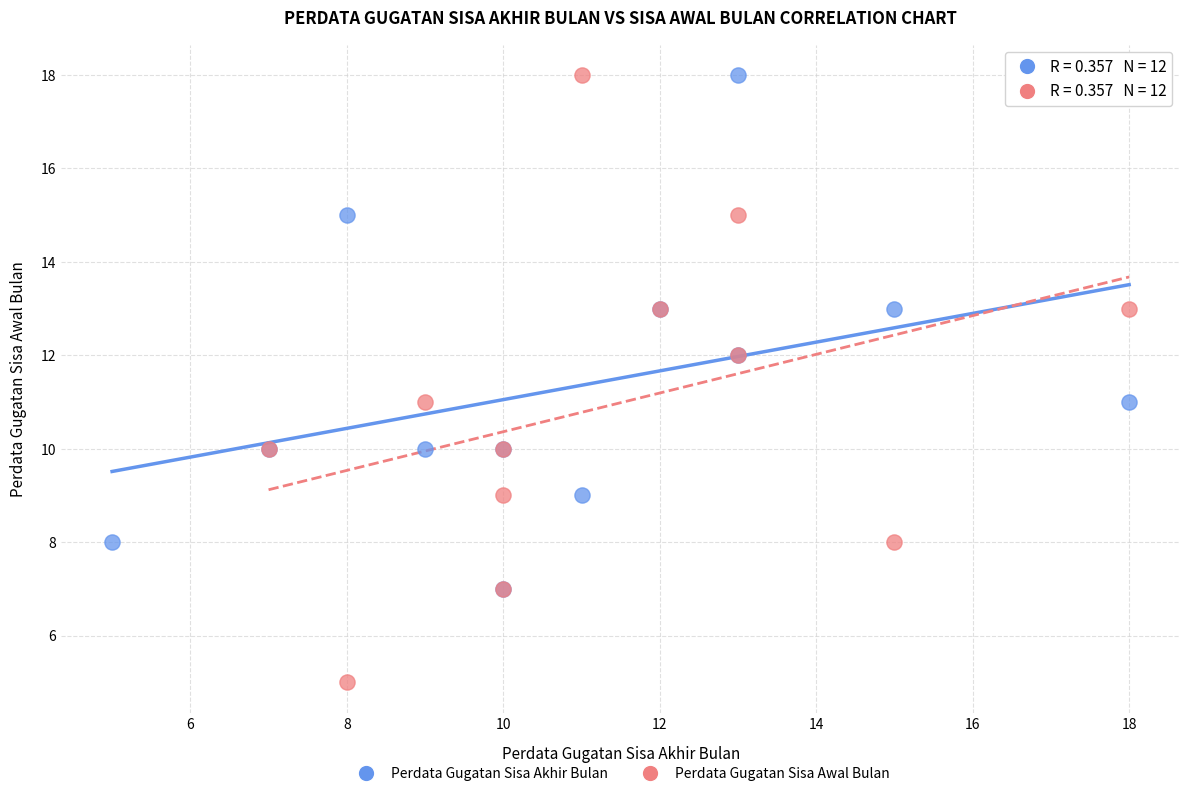

Which series has the largest Y range (max minus min)?

Perdata Gugatan Sisa Awal Bulan